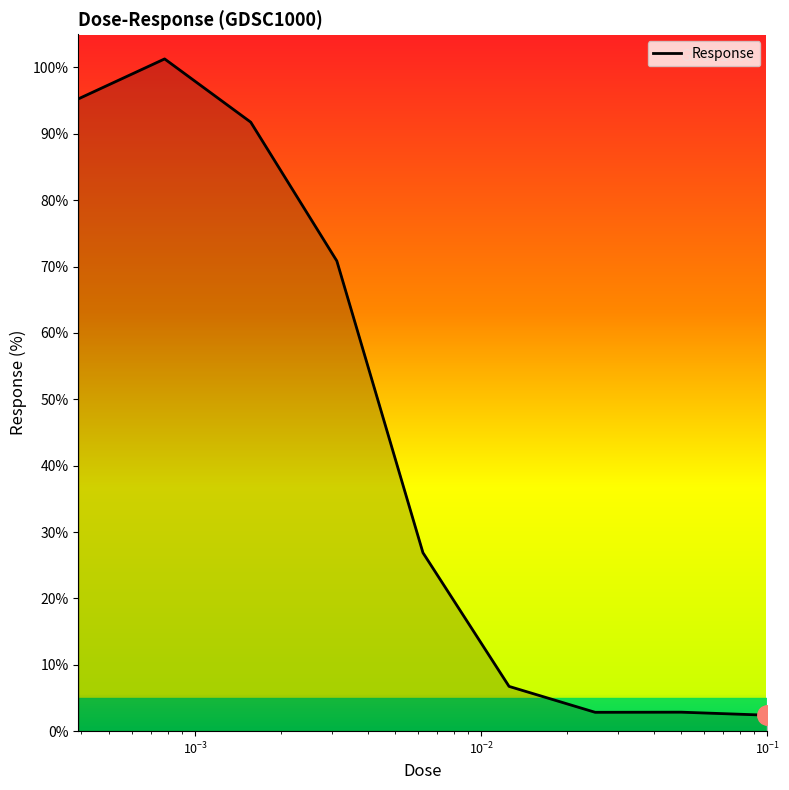

What is the smallest value displayed?

2.4